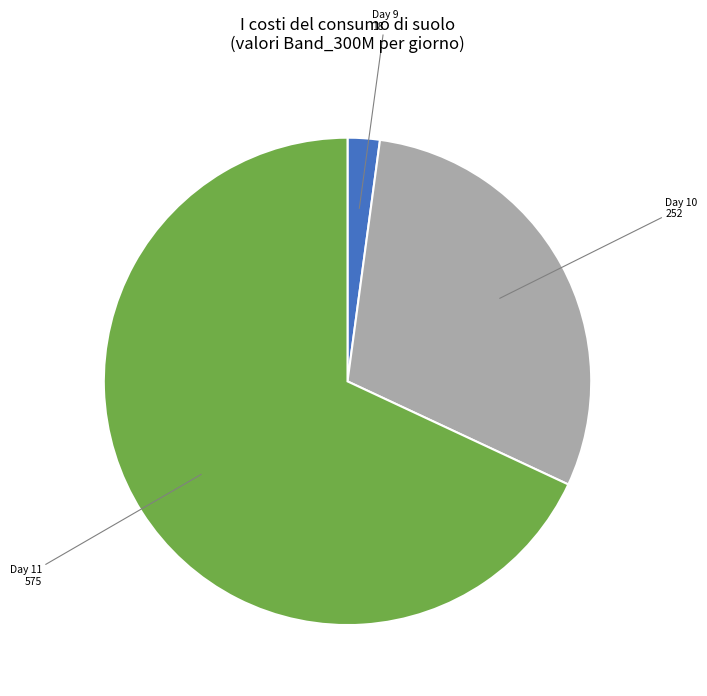

Does any single category account for the majority?

Yes